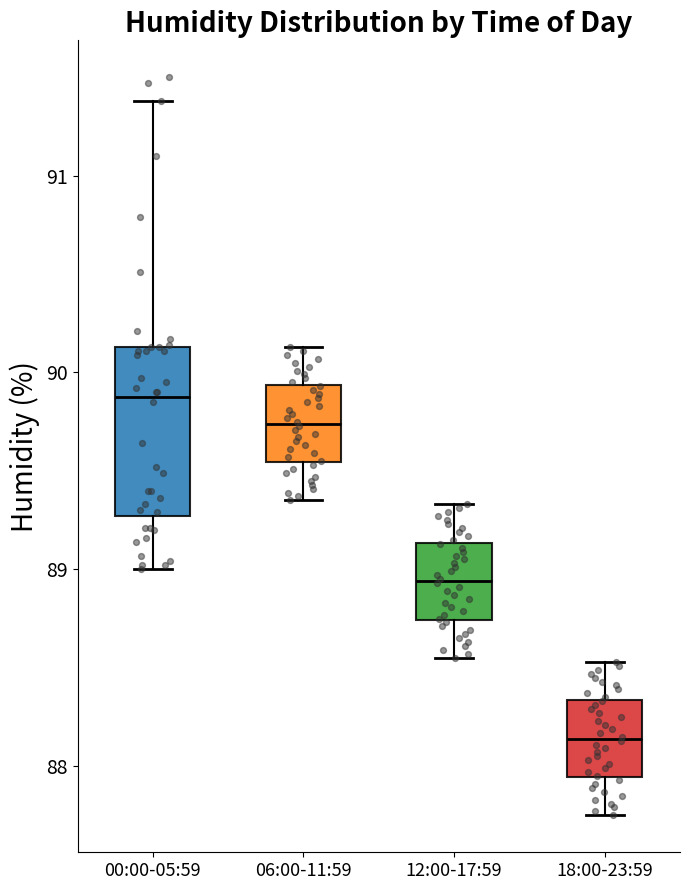

Where does the median line of the box for 12:00-17:59 sit on the y-axis? The values are not printed on the chart, so give them approximately, as read against the axis.

88.9